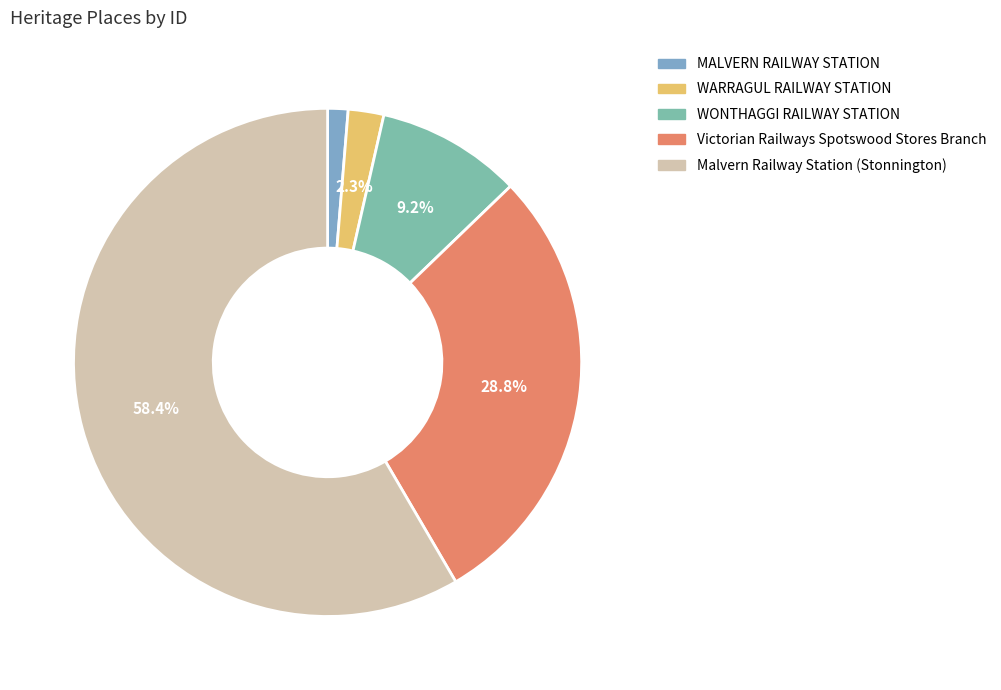

How many slices are in this pie chart?

5